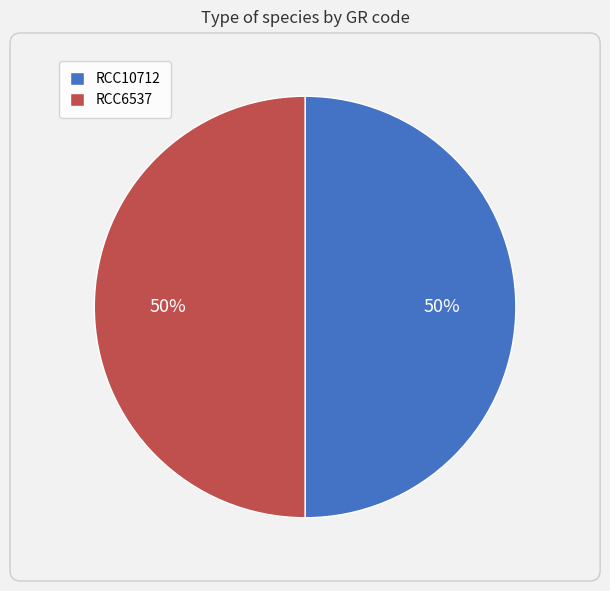

How many slices are in this pie chart?

2